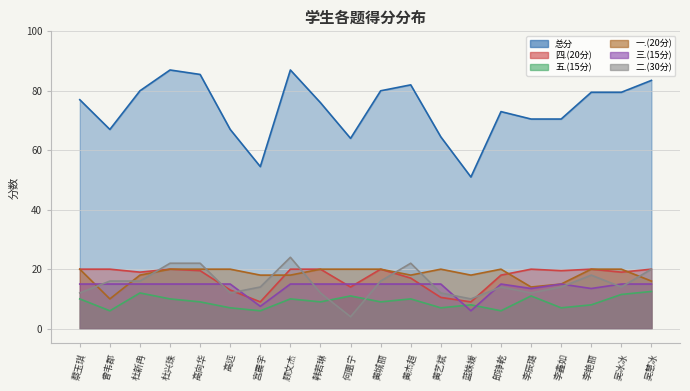

Which category has the lowest value in the 三.(15分) series?

蓝姝媛